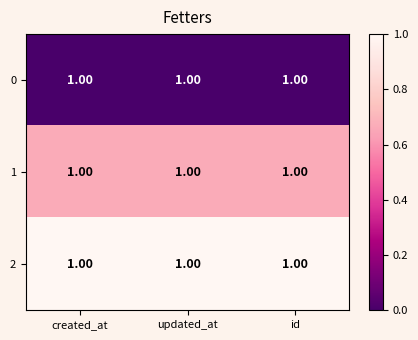

The value of 2 at id is 1.0. True or false?

True